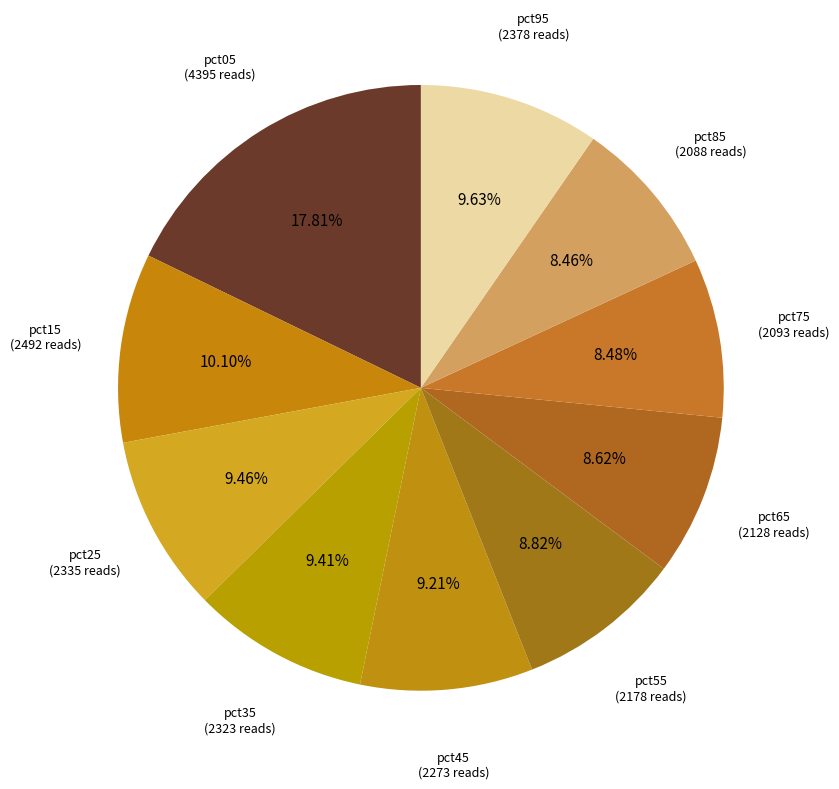

To the nearest percent, what portion does pct55 represent?

9%